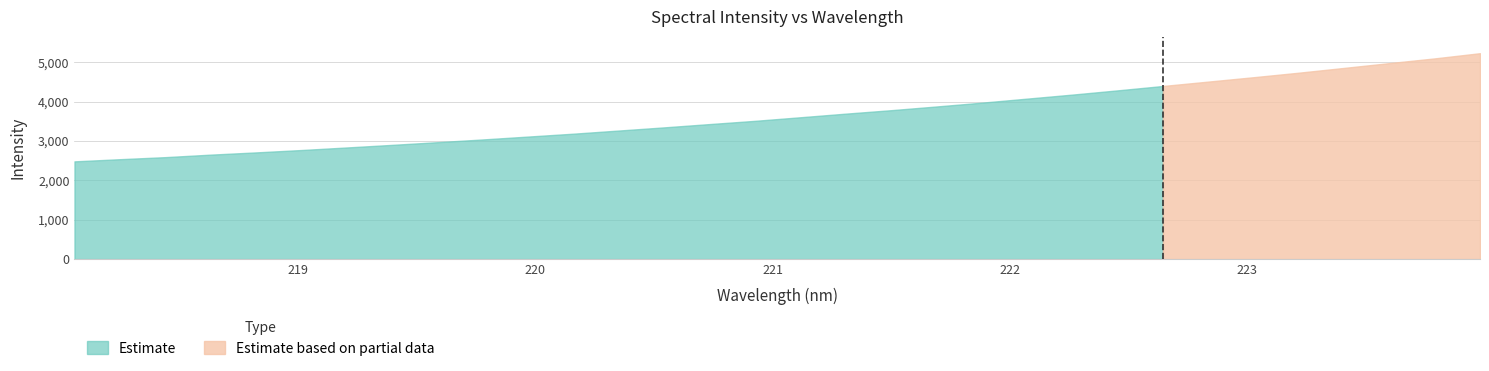

Which has a higher value, 222.4538 or 221.8812?

222.4538